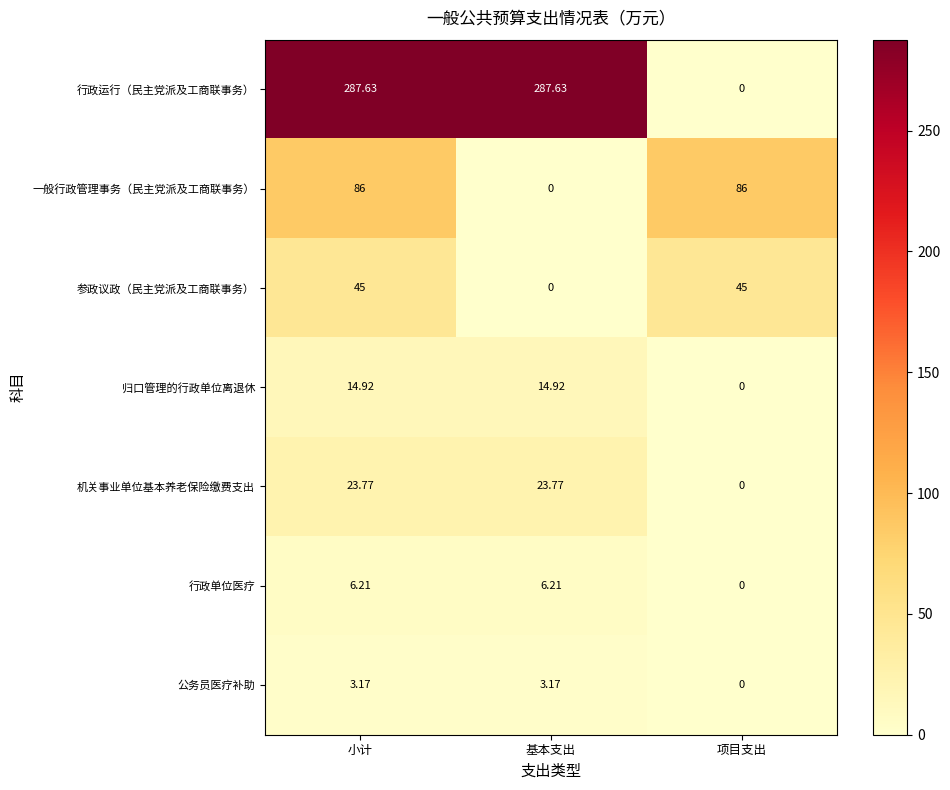

Where is 机关事业单位基本养老保险缴费支出 nearest to the value 11?

项目支出